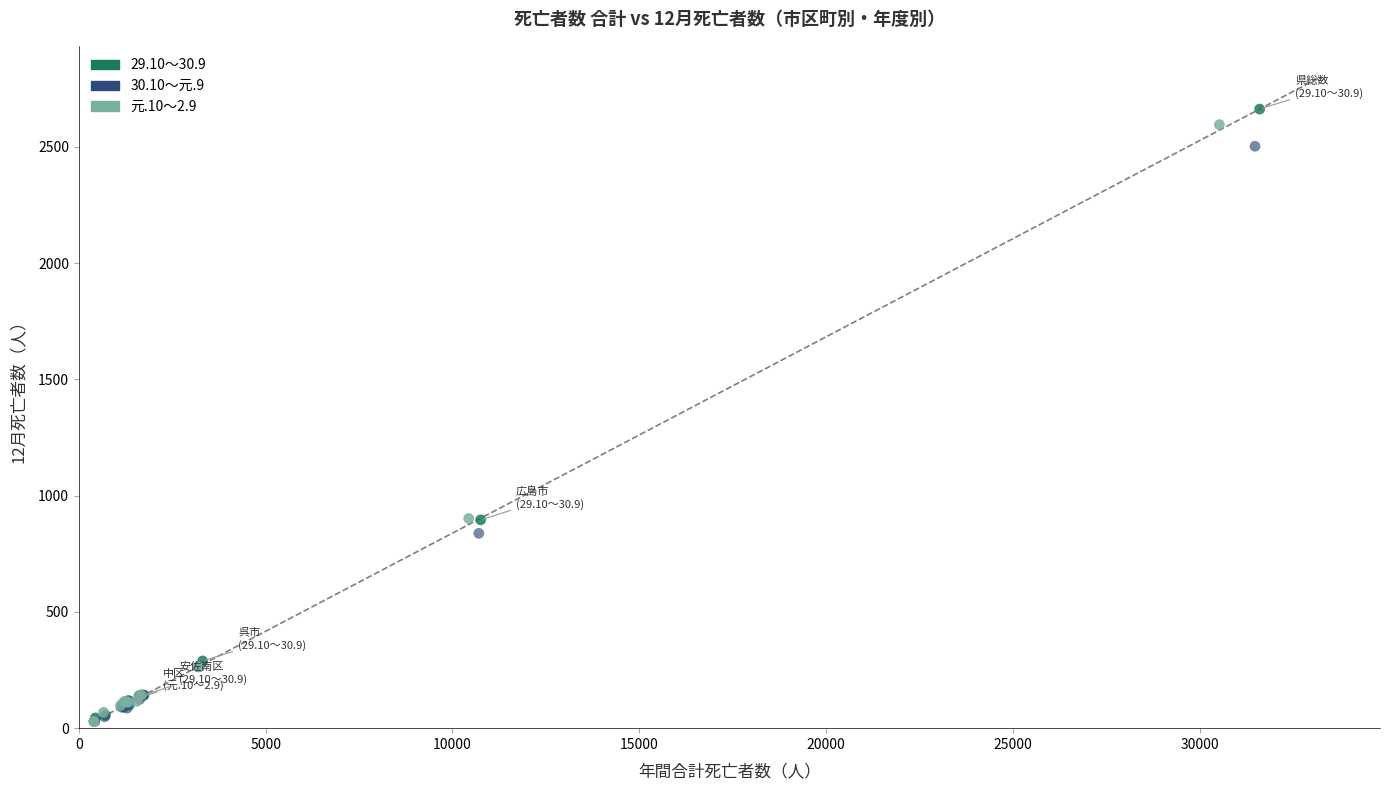

Which series has the largest Y range (max minus min)?

29.10～30.9